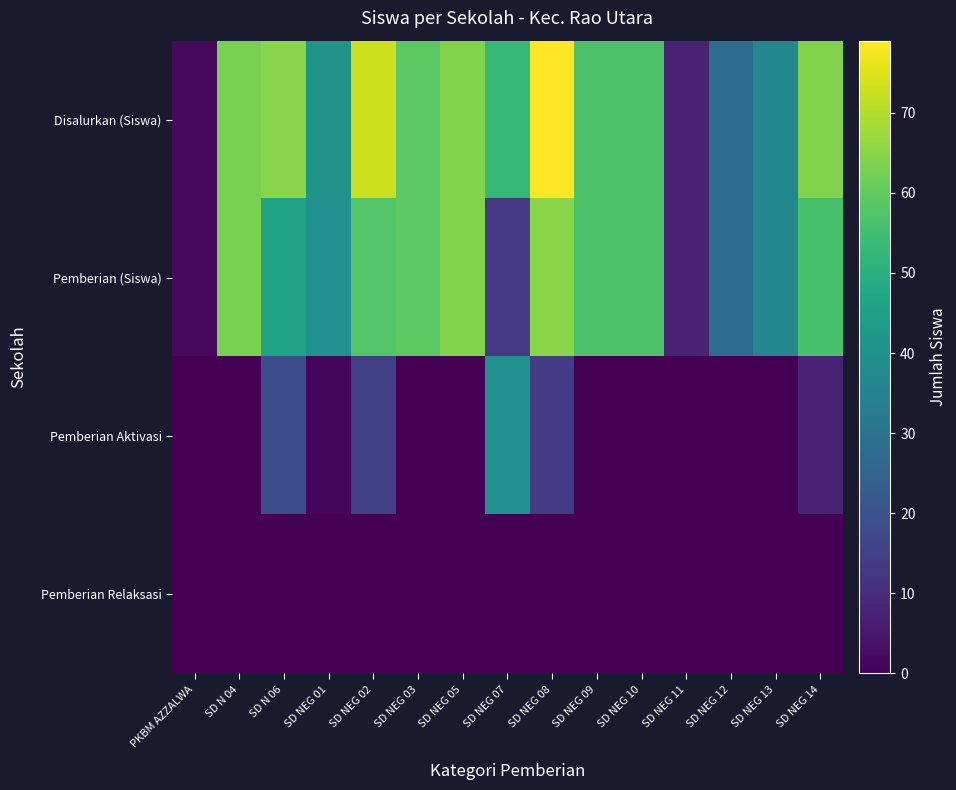

What is the difference between the highest and lowest values at SD NEG 14?

64